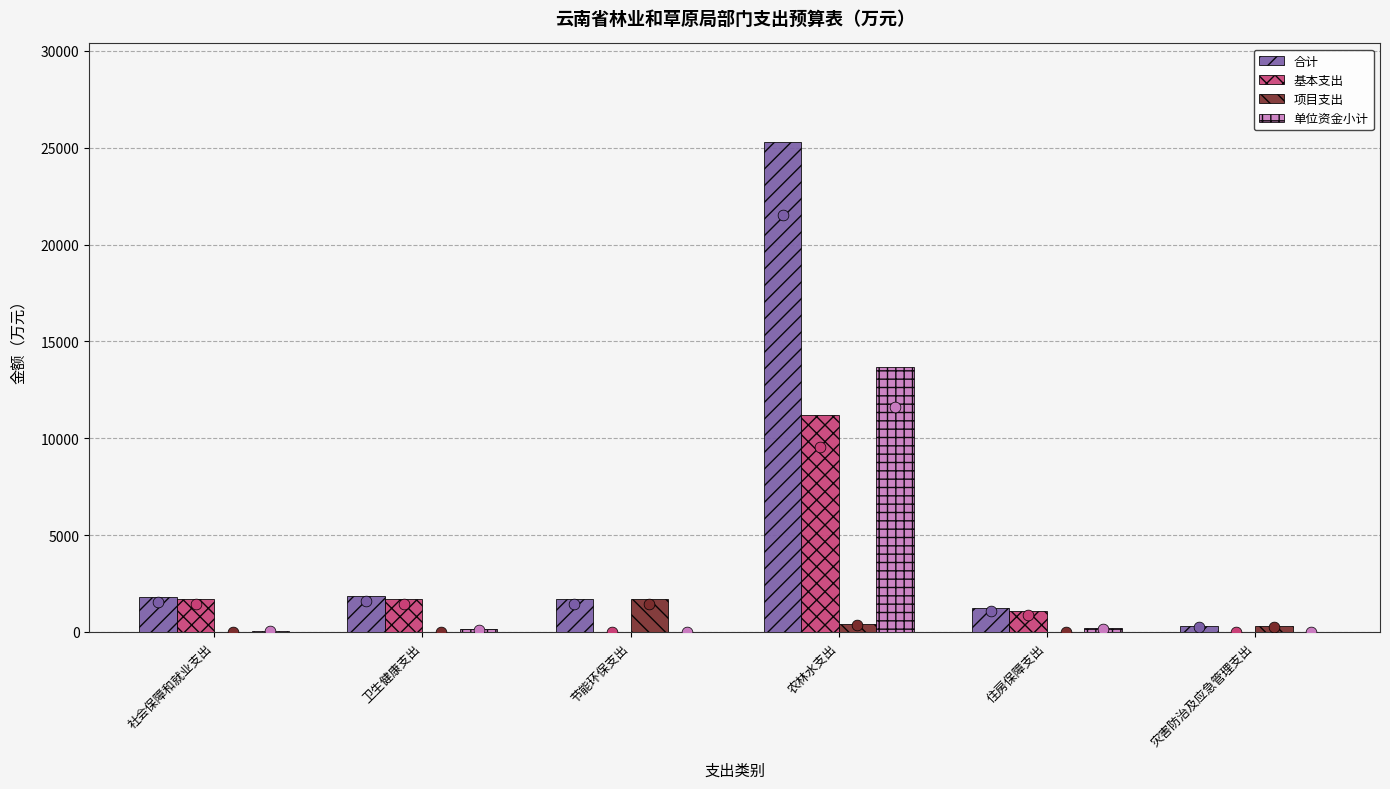

At how many categories does at least one series exceed 4294?

1